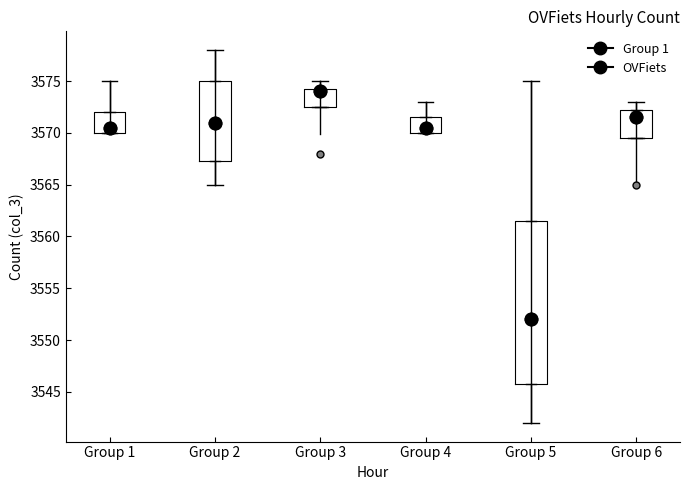

Which box is the tallest, from its lower edge to its upper edge?

Group 5